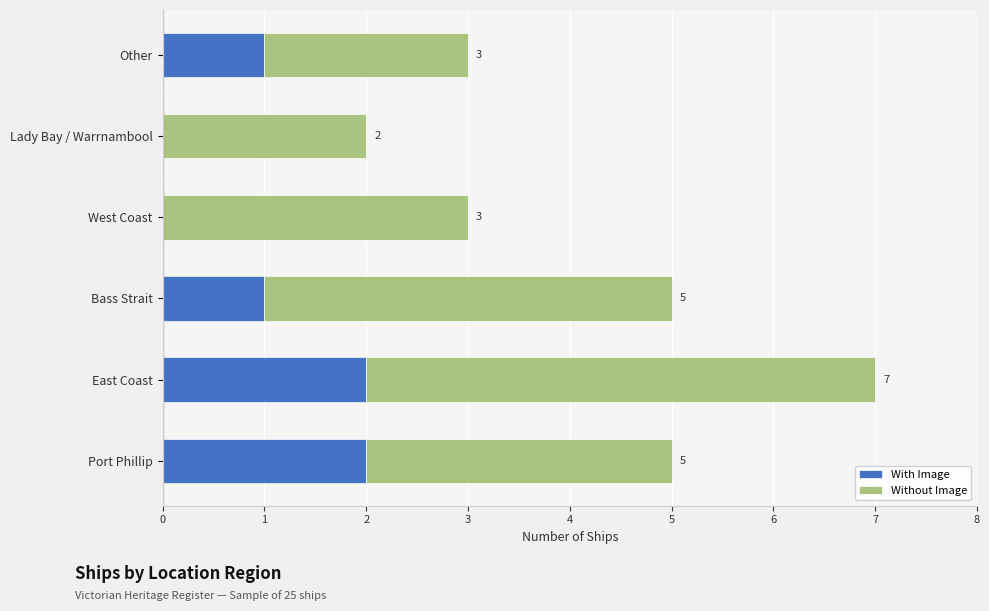

What is the total value across all series at Port Phillip?

5